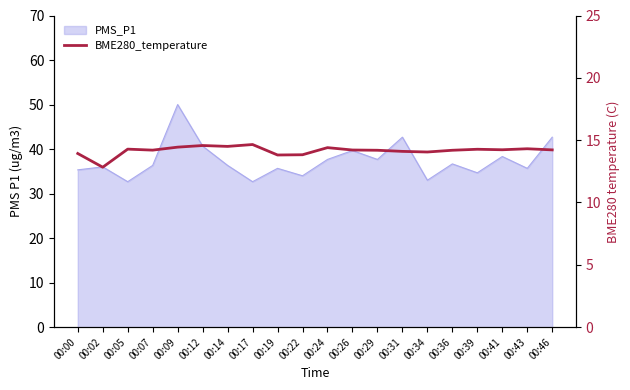

Is it true that the value at 00:22 is 13.8?

True